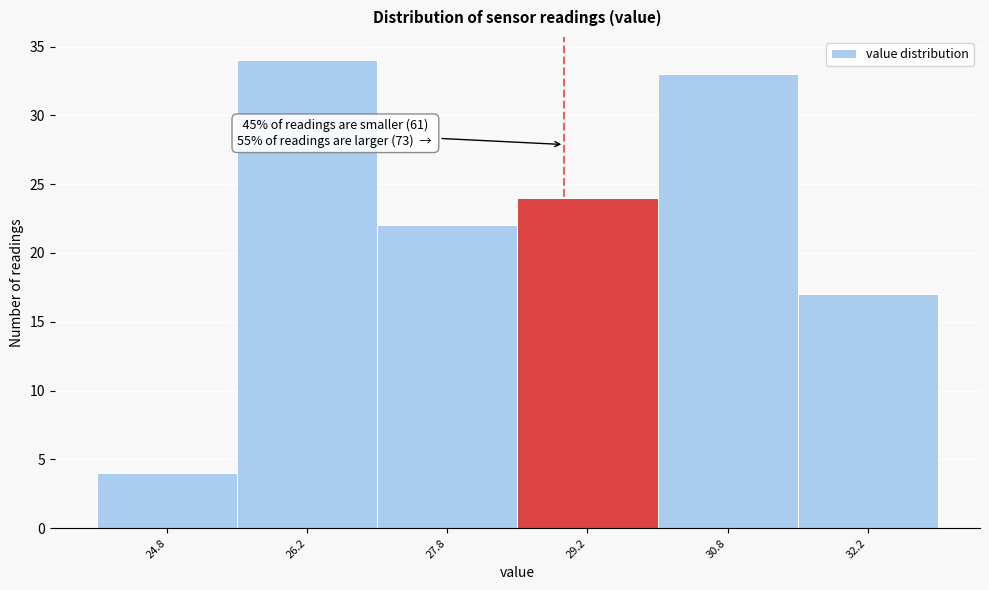

Which range on the x-axis has the tallest bar?

25.5 to 27.0